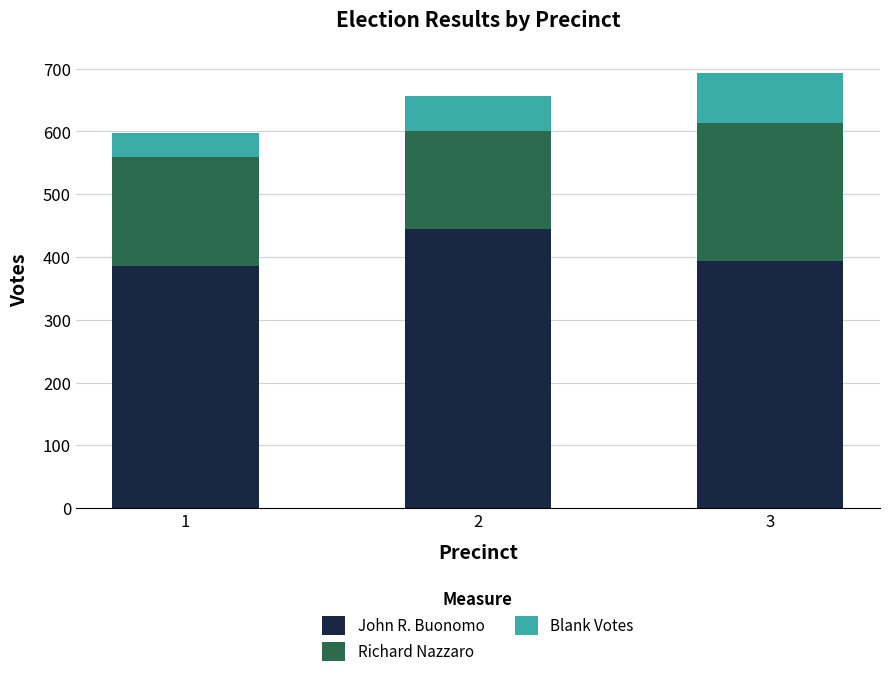

What is the value of the John R. Buonomo bar at the 3rd from the left?

393